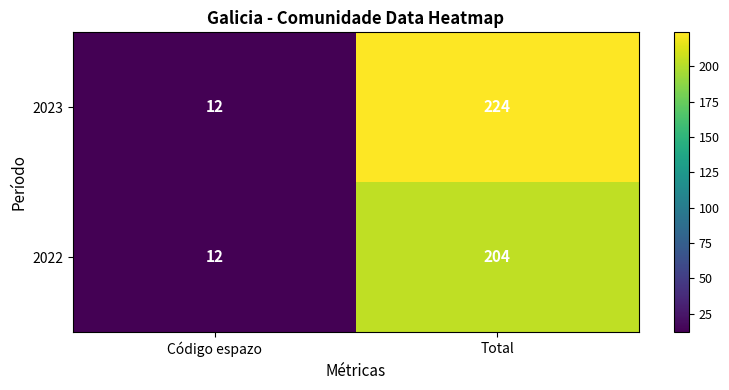

Where is 2022 nearest to the value 108?

Código espazo